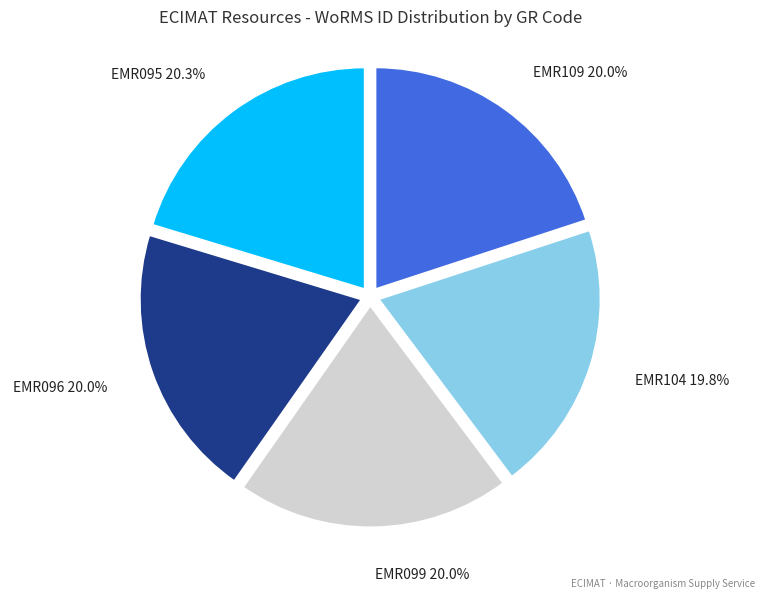

Is there any slice that represents more than half of the pie?

No